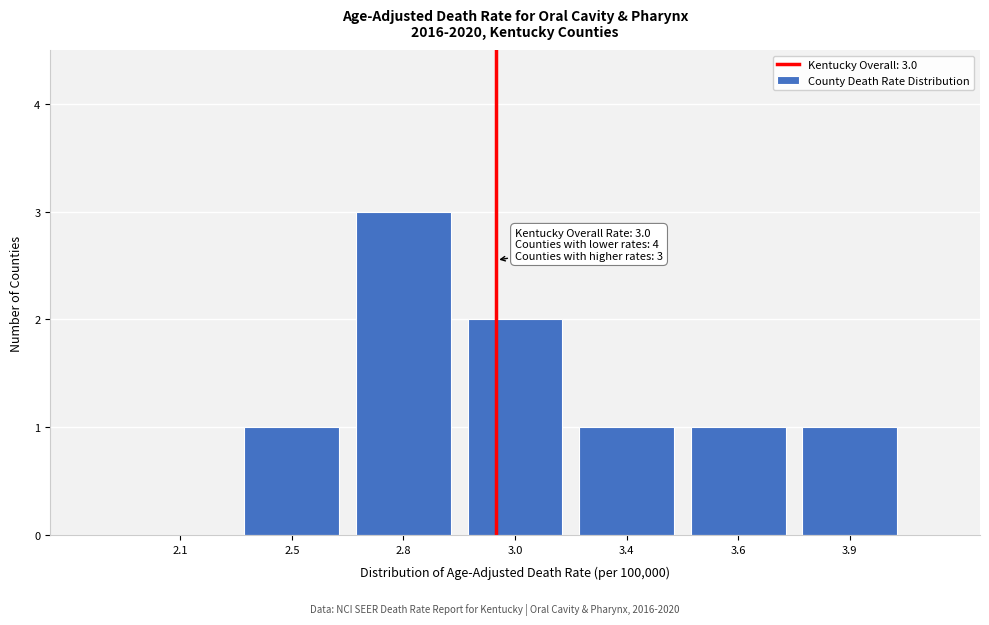

Reading left to right, what are all the values shown in this chart?

2.1=0	2.5=1	2.8=3	3.0=2	3.4=1	3.6=1	3.9=1